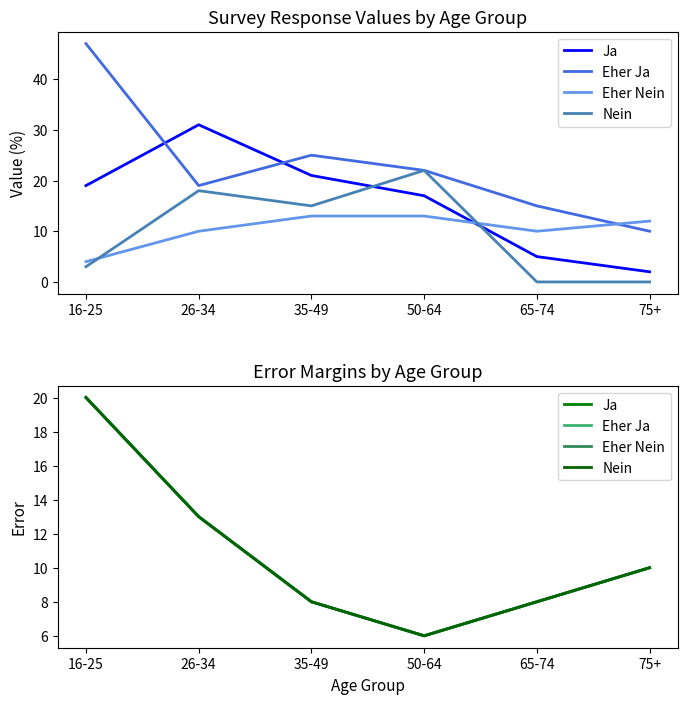

The value of Ja at 75+ is 10. True or false?

True